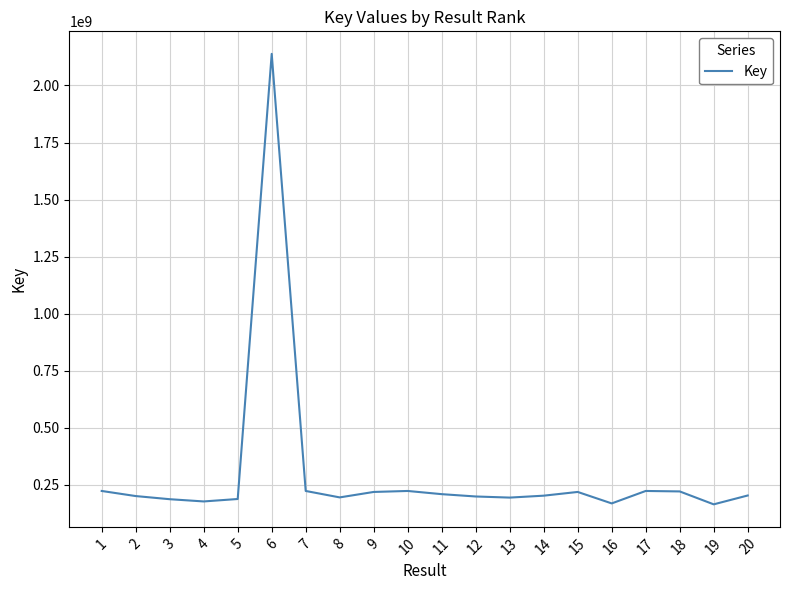

What is the sum of the values at 11 and 7?

431918472